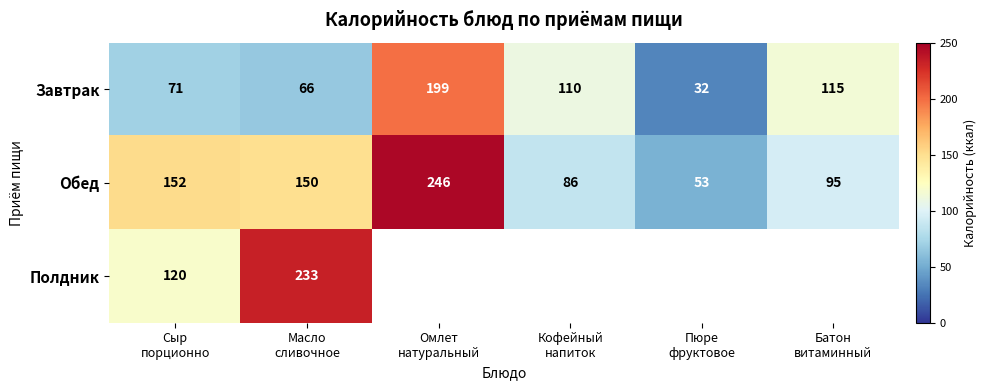

What is the total value across all series at Сыр
порционно?

343